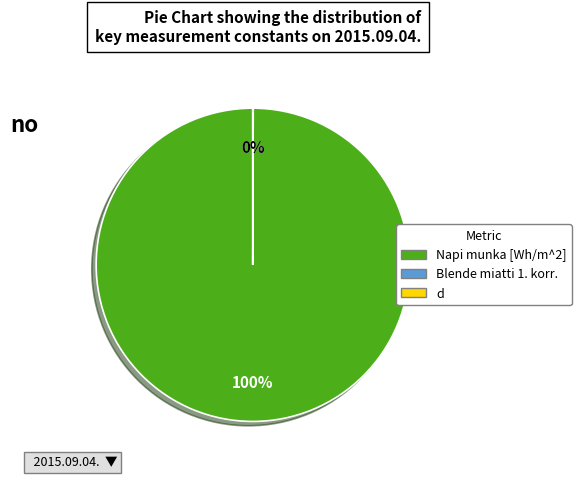

What percentage is the Napi munka [Wh/m^2] slice, to the nearest percent?

100%